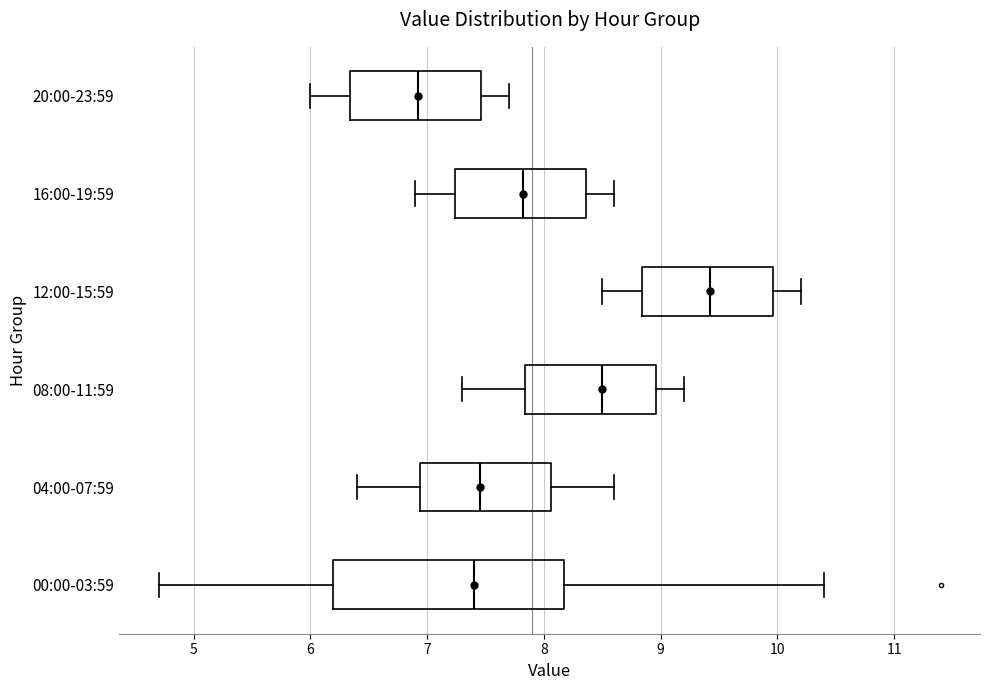

Where does the left whisker of the box for 04:00-07:59 end on the x-axis? The values are not printed on the chart, so give them approximately, as read against the axis.

6.4